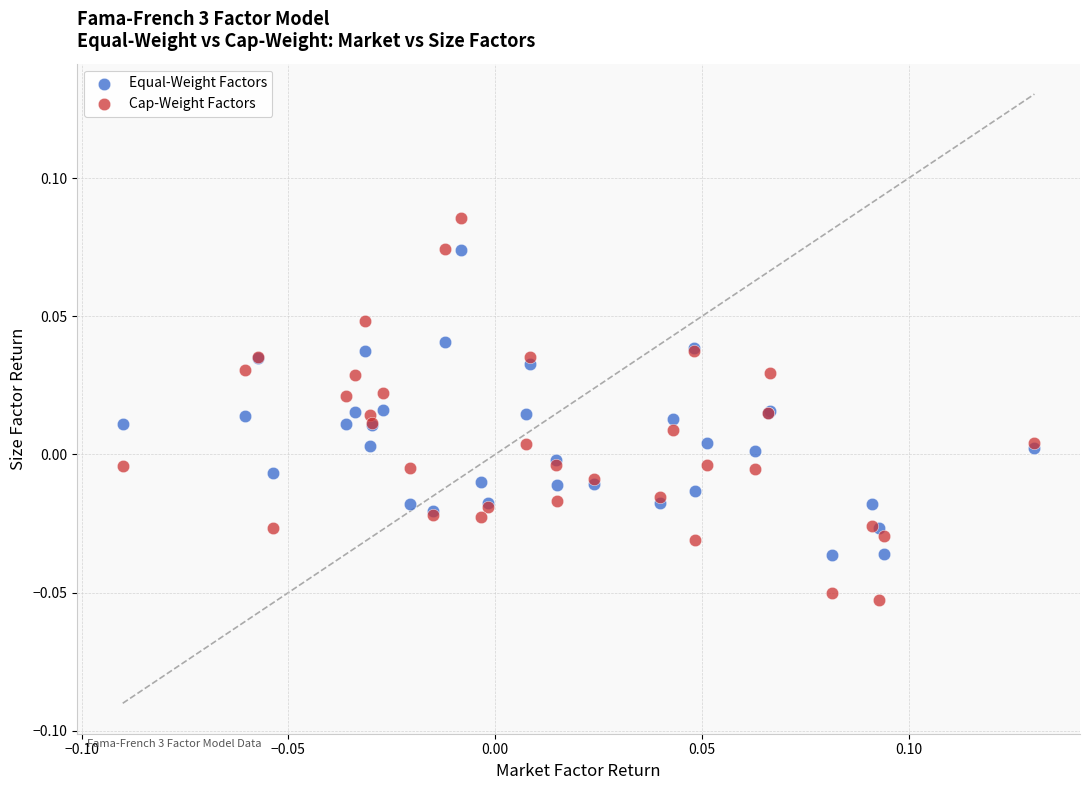

Which series reaches the minimum Y coordinate?

Cap-Weight Factors